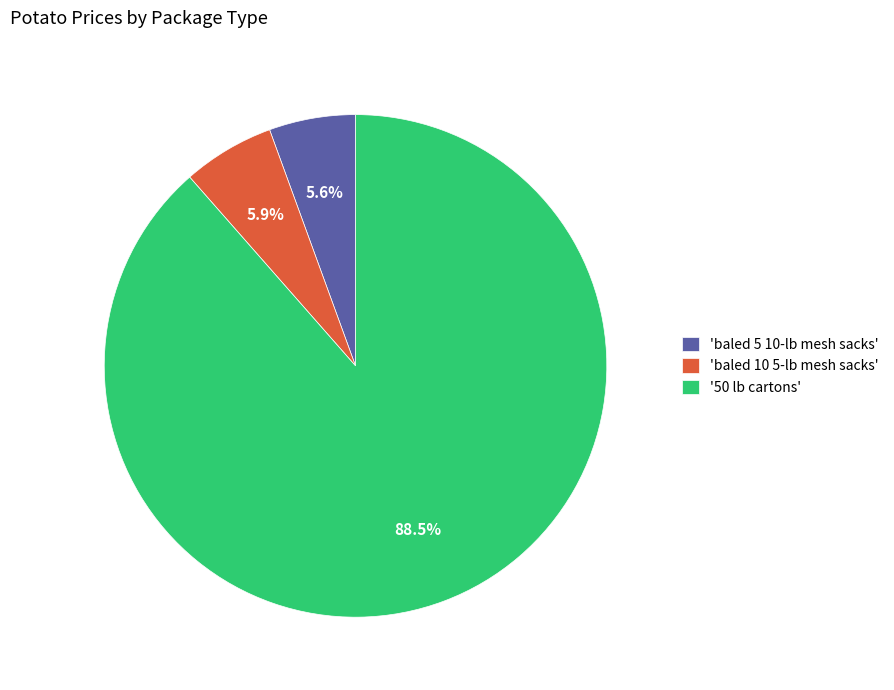

Which slice is the largest?

'50 lb cartons'